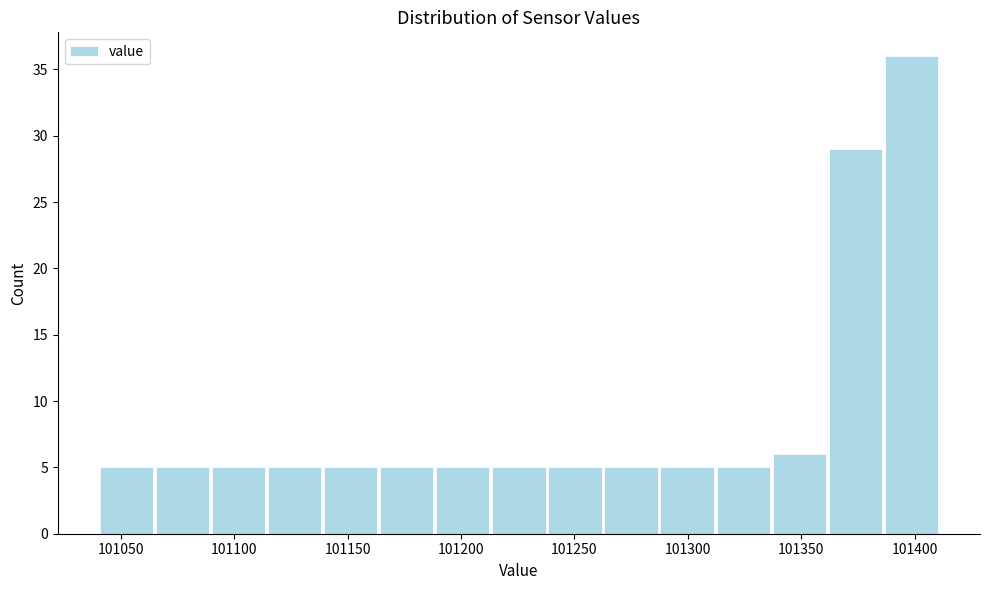

Reading left to right, list every bar in this chart as the range it spans on the x-axis followed by its height. Neither the bar edges nor the heights are printed on the chart, so give them approximately, as read against the axes.

101040 to 101065: 5
101065 to 101090: 5
101090 to 101115: 5
101115 to 101140: 5
101140 to 101165: 5
101165 to 101190: 5
101190 to 101215: 5
101215 to 101240: 5
101240 to 101265: 5
101265 to 101285: 5
101285 to 101310: 5
101310 to 101335: 5
101335 to 101360: 6
101360 to 101385: 29
101385 to 101410: 36